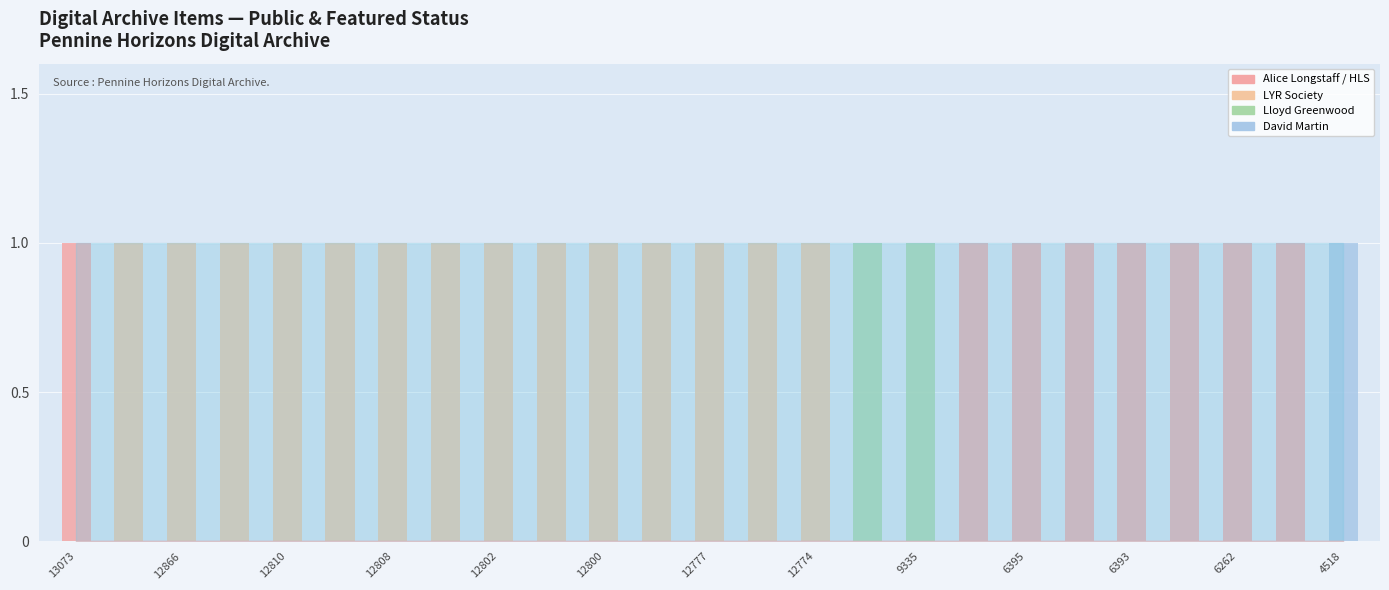

How many groups of bars are there?

25